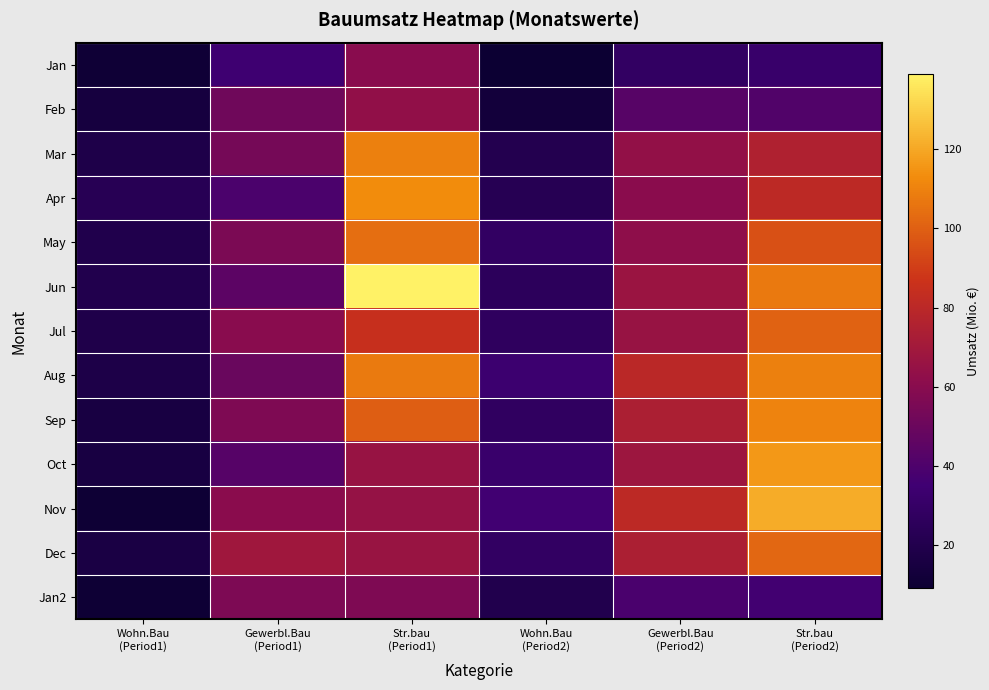

Rank the series by their maximum value, from lowest to highest.

Jan2, Jan, Feb, Jul, Dec, May, Aug, Mar, Sep, Apr, Oct, Nov, Jun